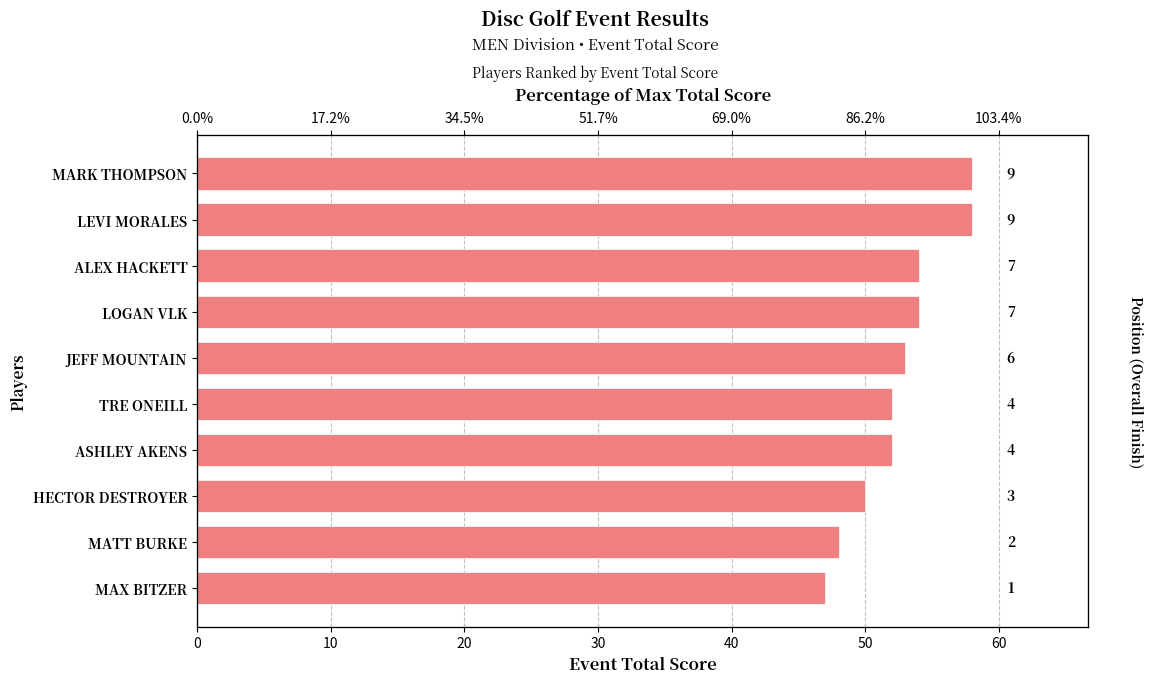

What is the sum of the values at MARK THOMPSON and HECTOR DESTROYER?

108